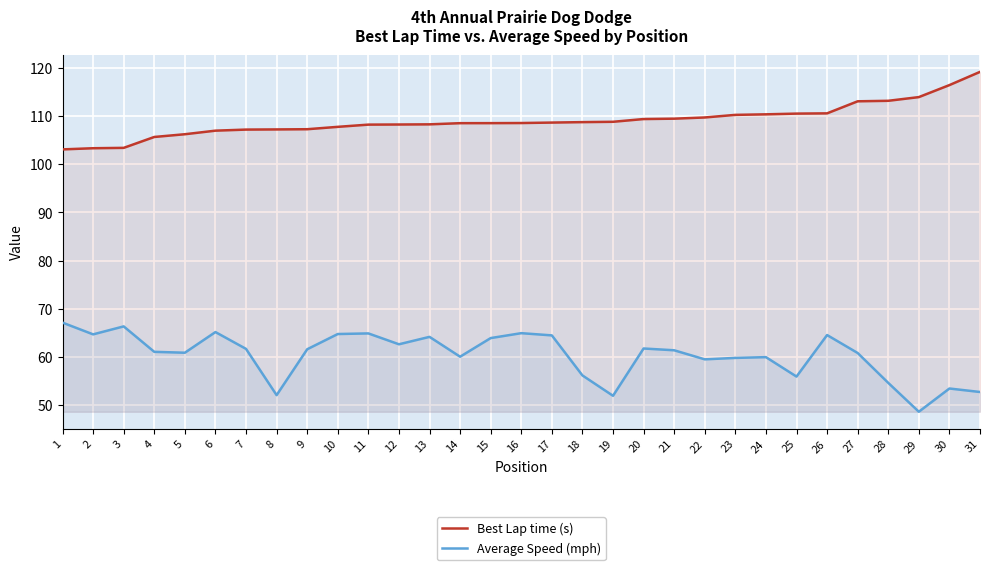

How many lines are shown in the chart?

2